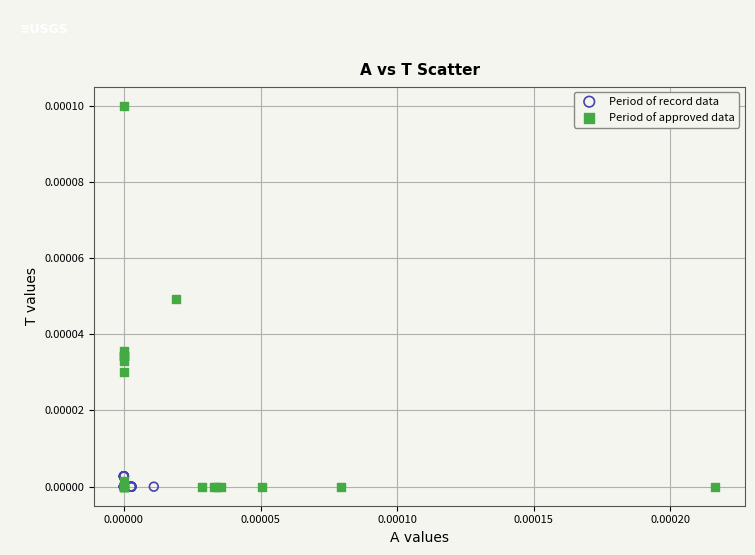

Which series has the widest spread of Y values?

Period of approved data